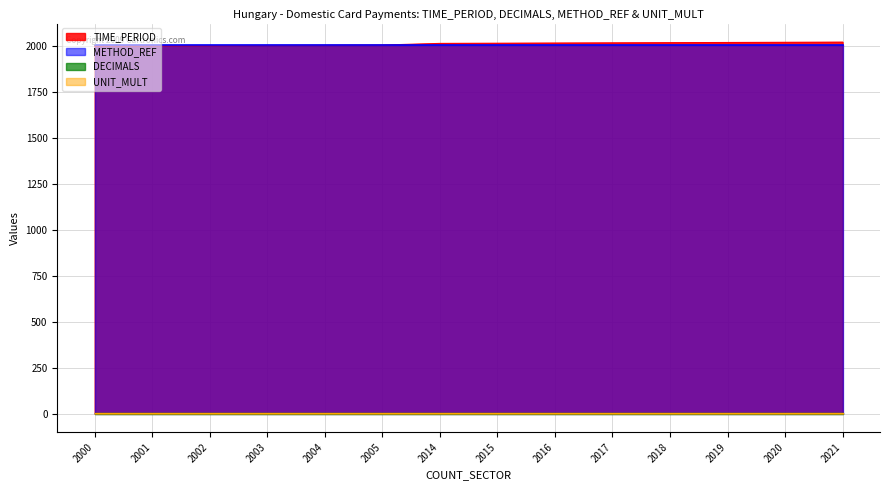

How many lines are shown in the chart?

4